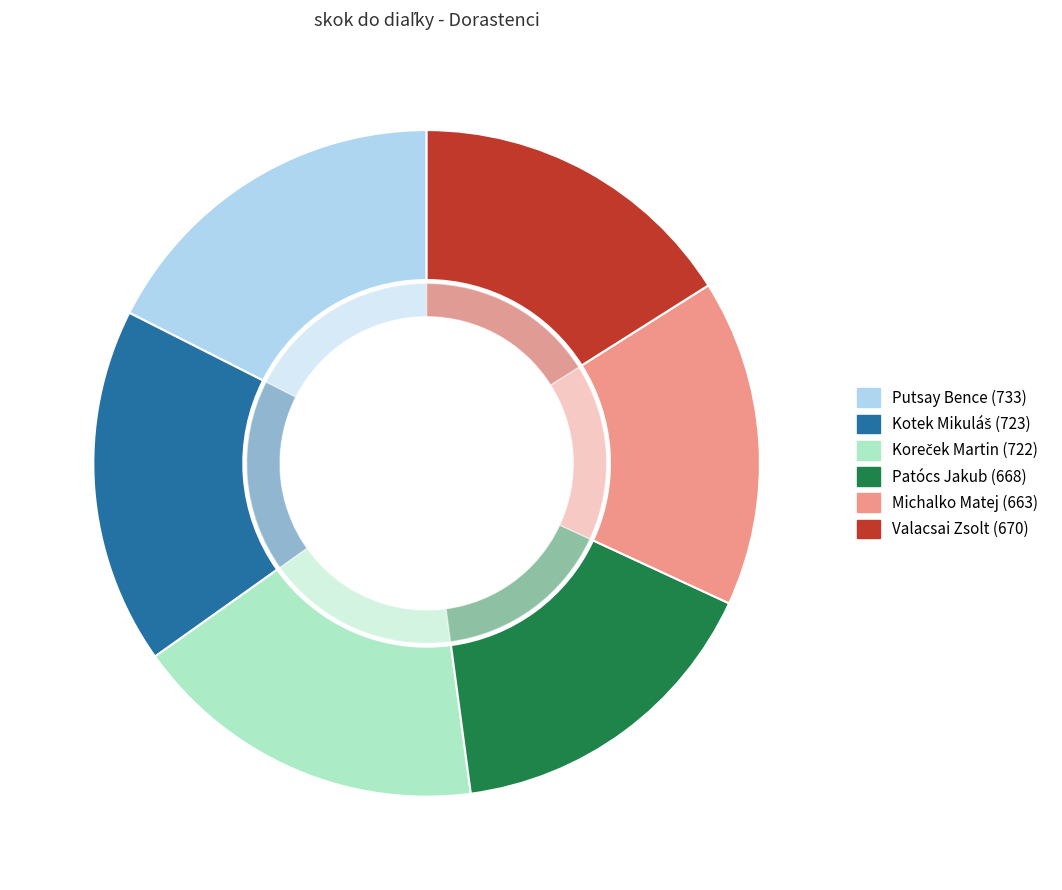

The Michalko Matej slice represents 16% of the pie. True or false?

True